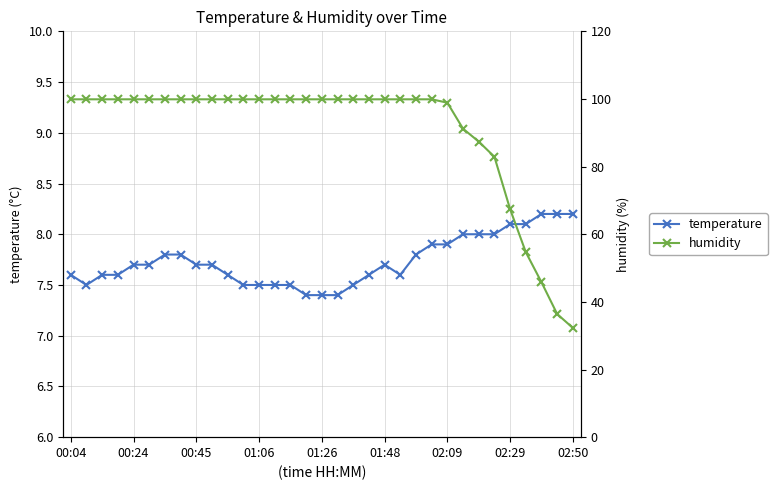

The value of temperature at 13 is 4.6. True or false?

False